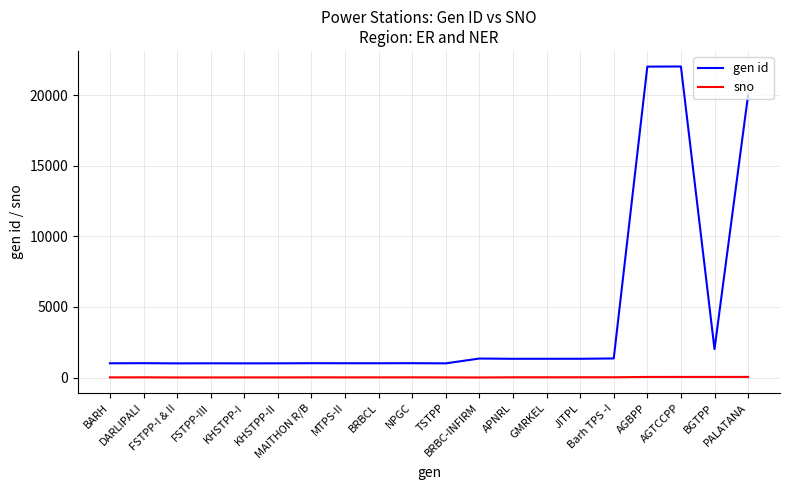

What is the smallest value displayed?

6